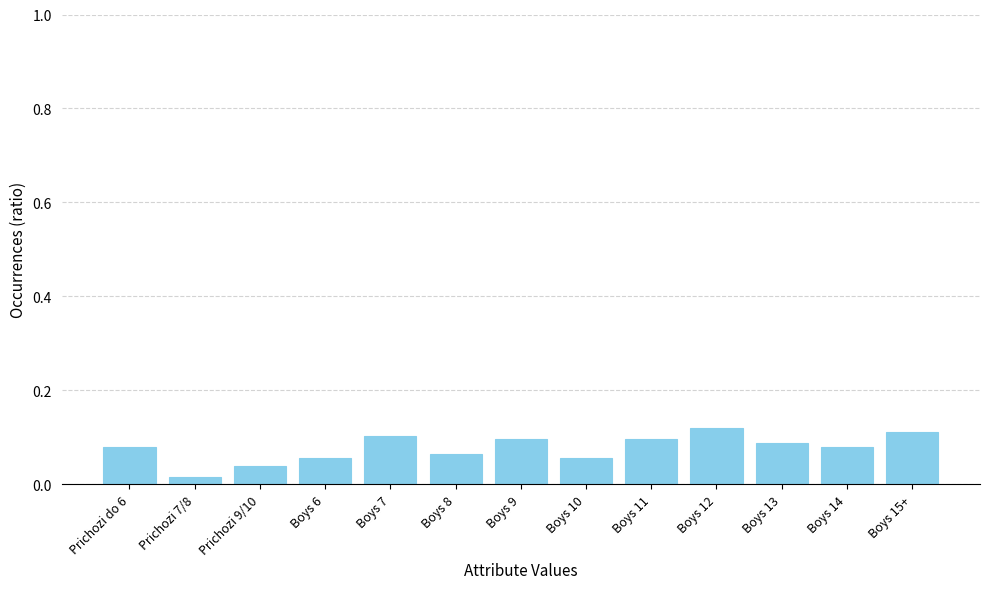

Which has a higher value, Boys 15+ or Prichozi do 6?

Boys 15+